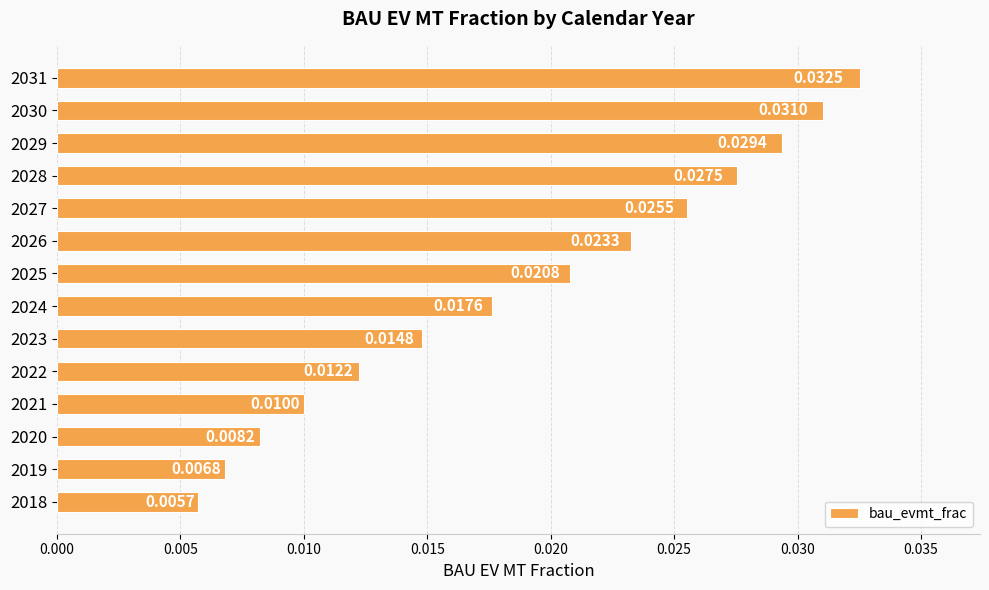

List the labels in order of value, largest first.

2031, 2030, 2029, 2028, 2027, 2026, 2025, 2024, 2023, 2022, 2021, 2020, 2019, 2018